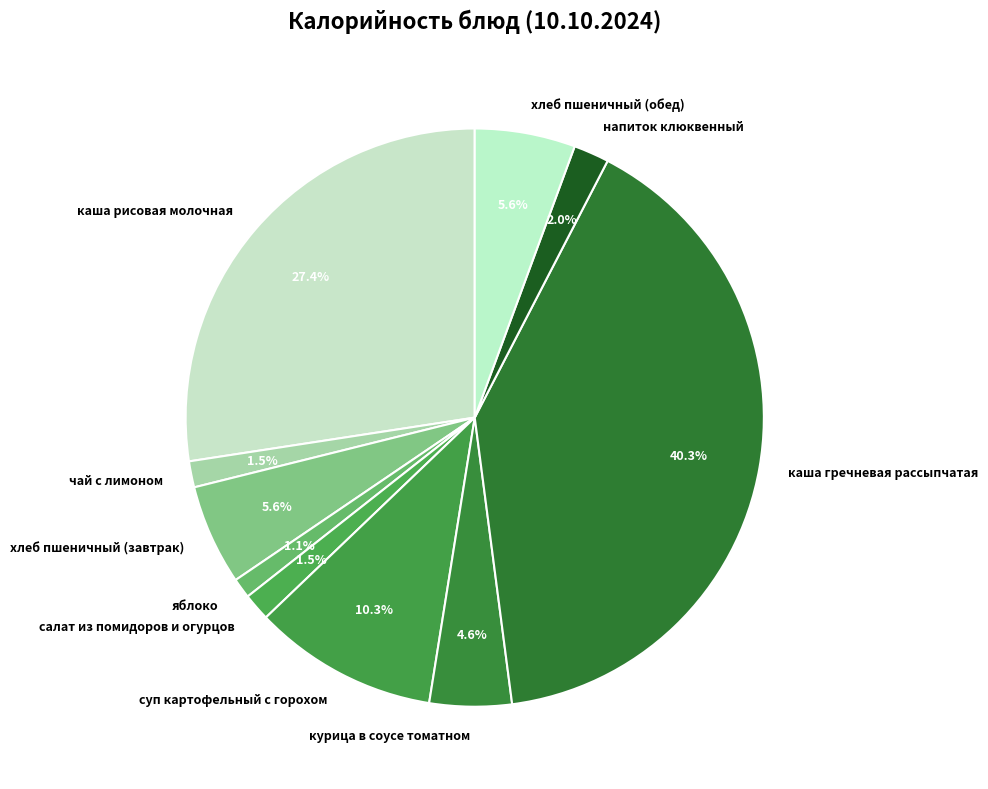

The напиток клюквенный slice represents 2% of the pie. True or false?

True